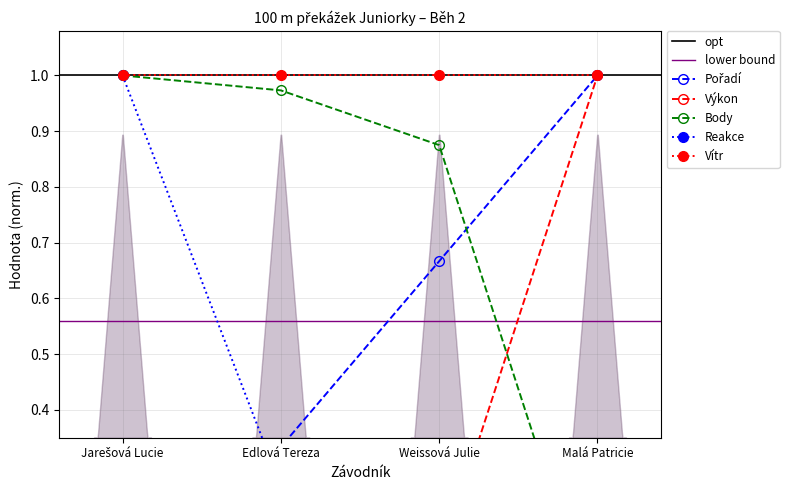

How many positive values does the Pořadí series have?

3